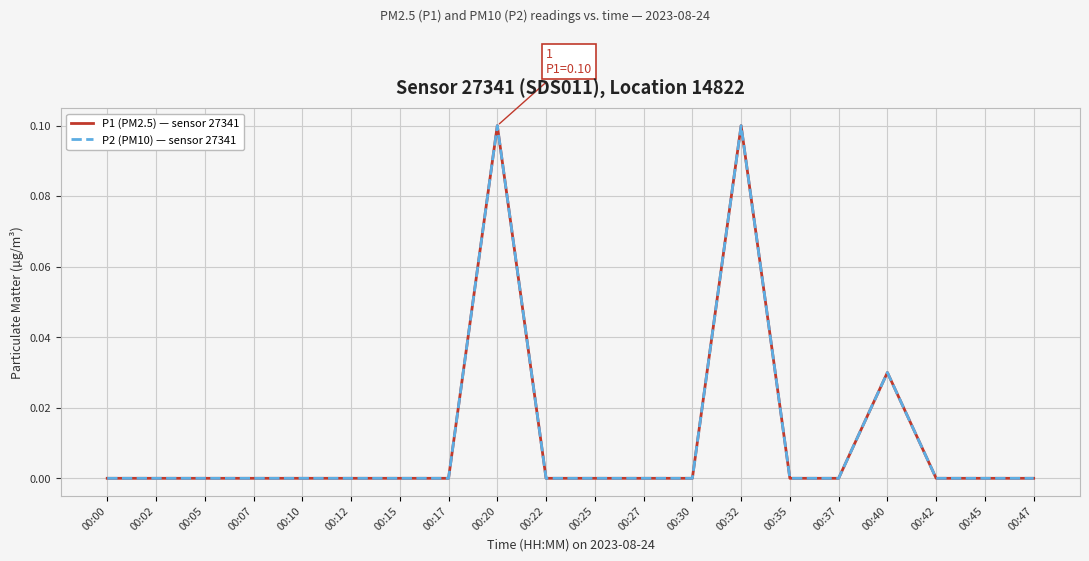

Does the chart display data point markers on the line(s)?

No